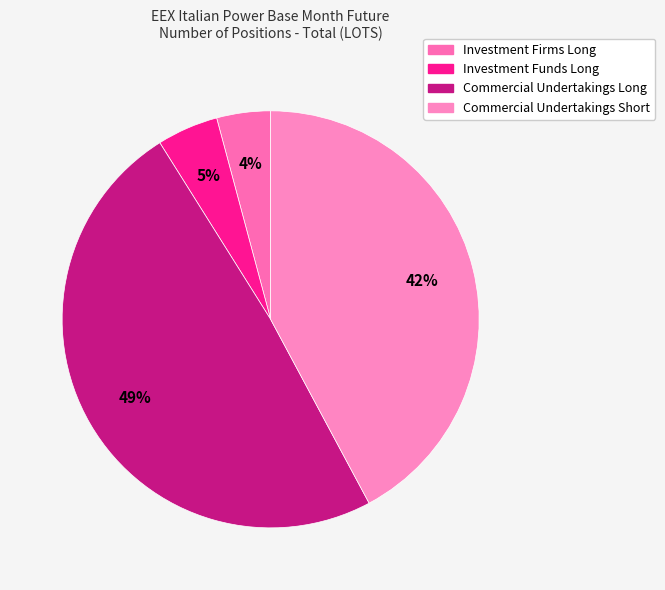

Which category has the smallest portion of the pie?

Investment Firms Long